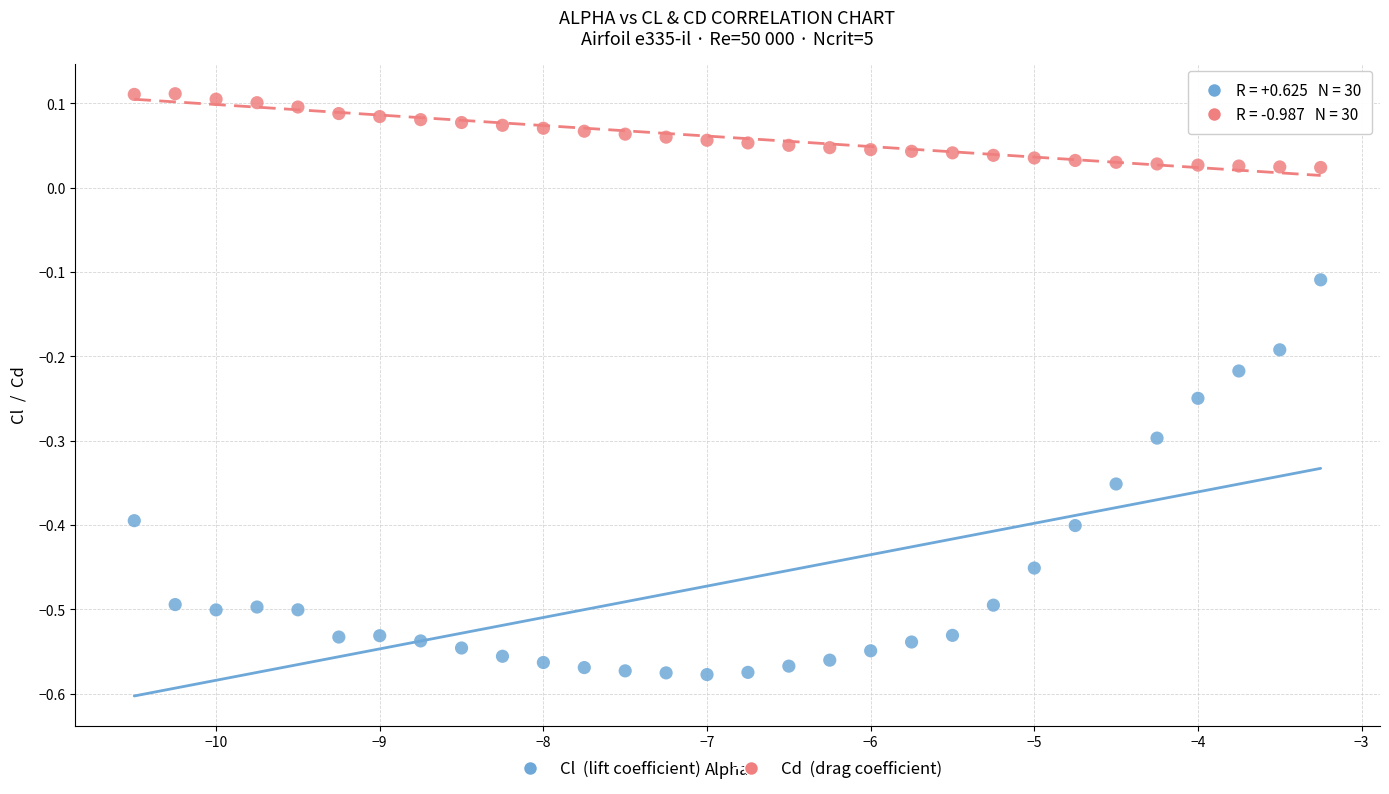

Across all data points, what is the range of X values (max minus min)?

7.2